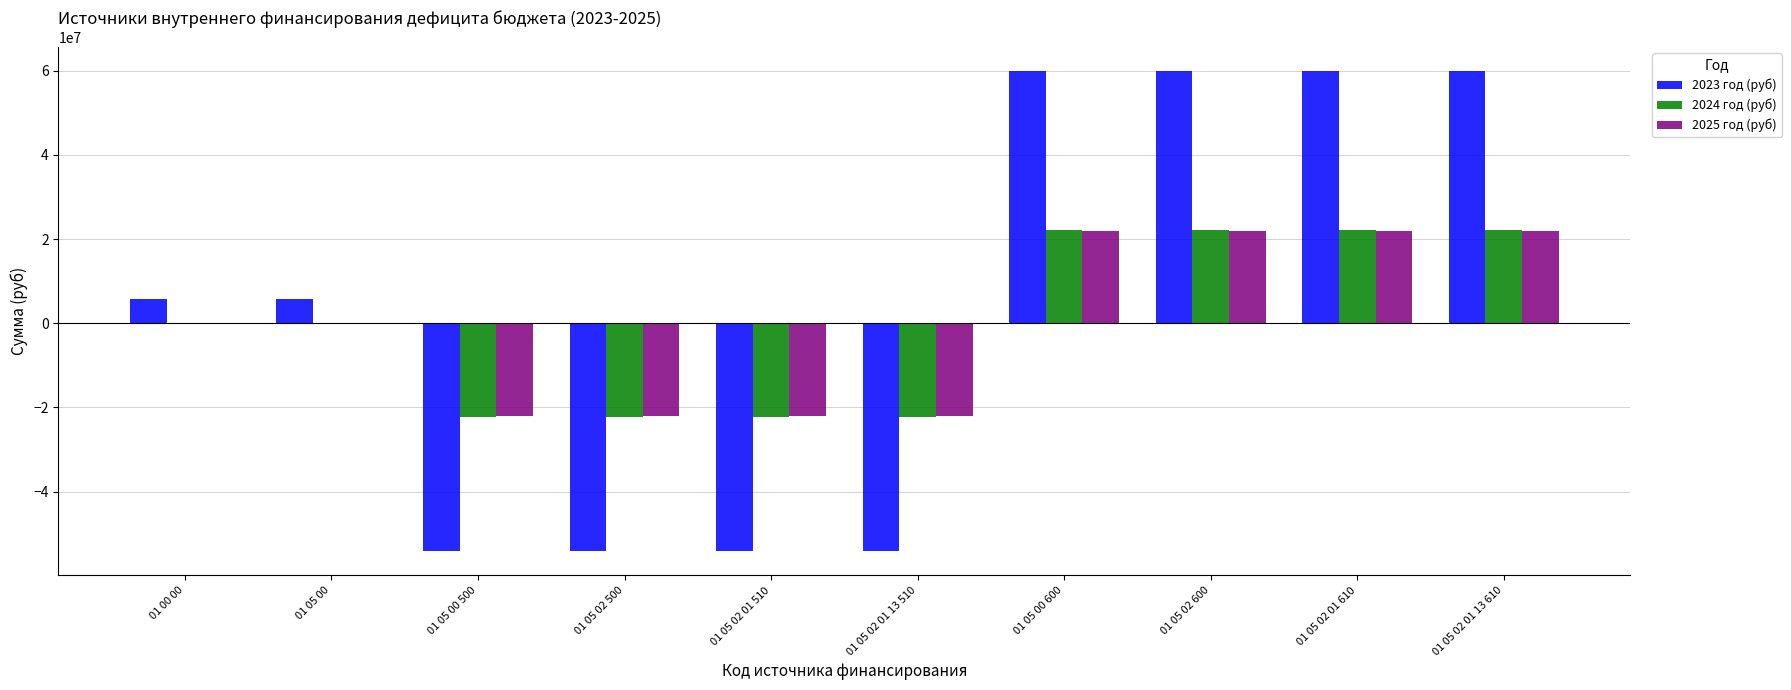

Between 01 00 00 and 01 05 00 600, which series saw the biggest shift?

2023 год (руб)